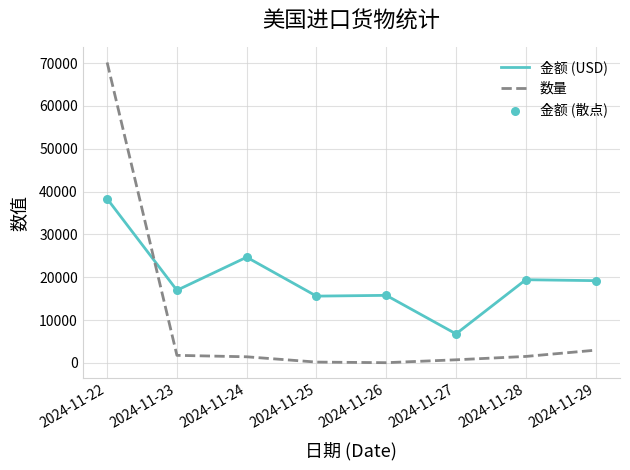

Between 2024-11-24 and 2024-11-26, which series saw the biggest shift?

金额 (USD)